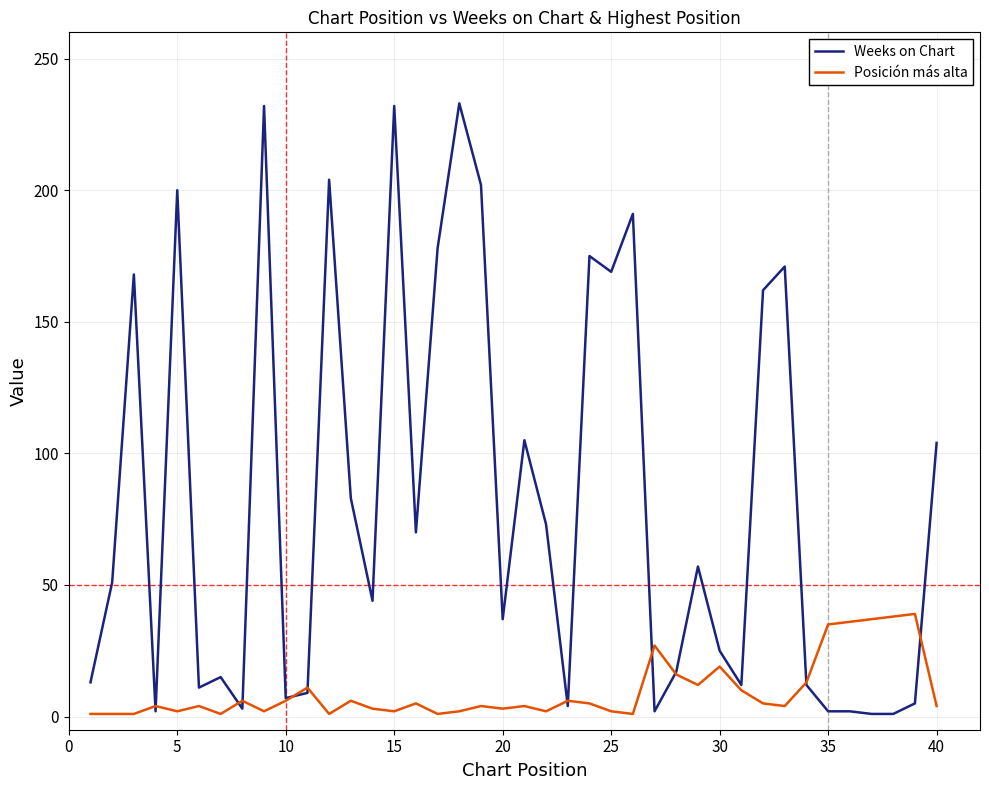

Does the chart display data point markers on the line(s)?

No